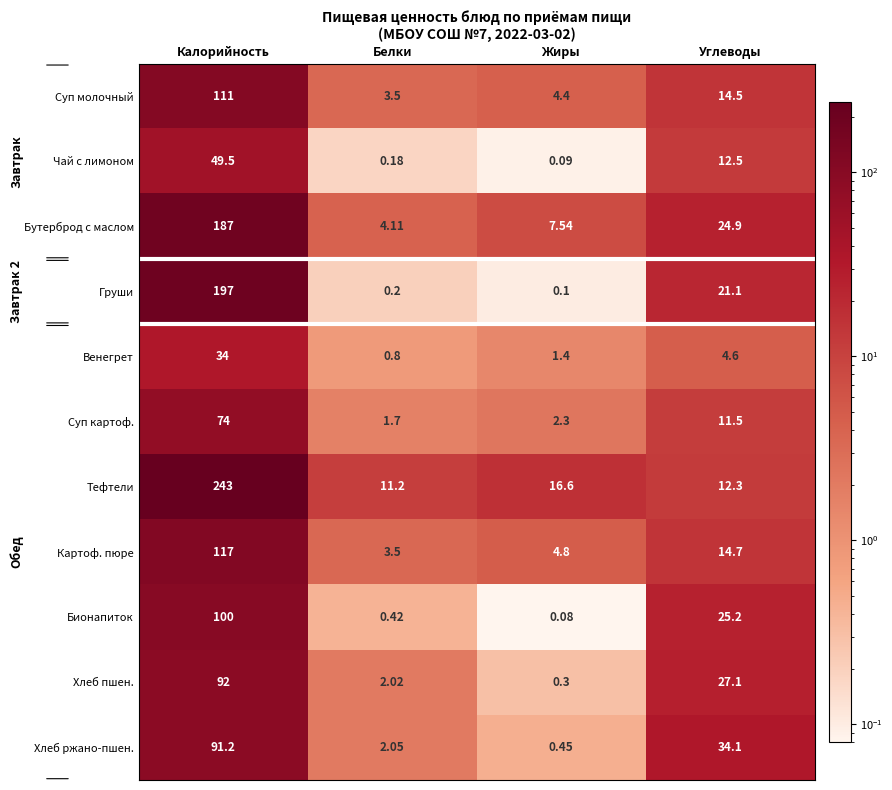

Rank the series at Калорийность from highest to lowest value.

Тефтели, Груши, Бутерброд с маслом, Картоф. пюре, Суп молочный, Бионапиток, Хлеб пшен., Хлеб ржано-пшен., Суп картоф., Чай с лимоном, Венегрет